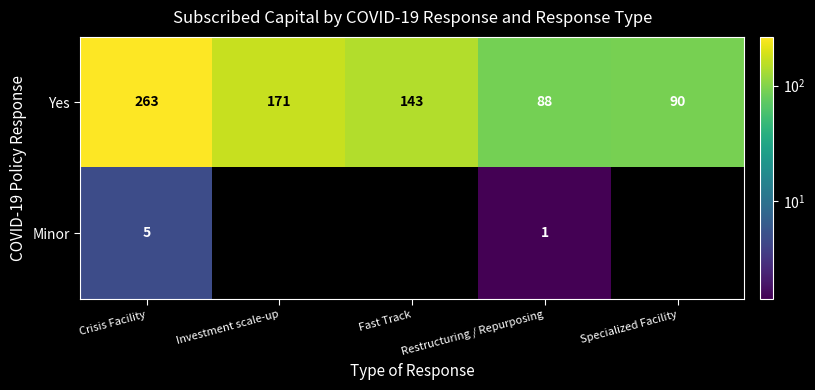

What is the minimum value for Yes?

88